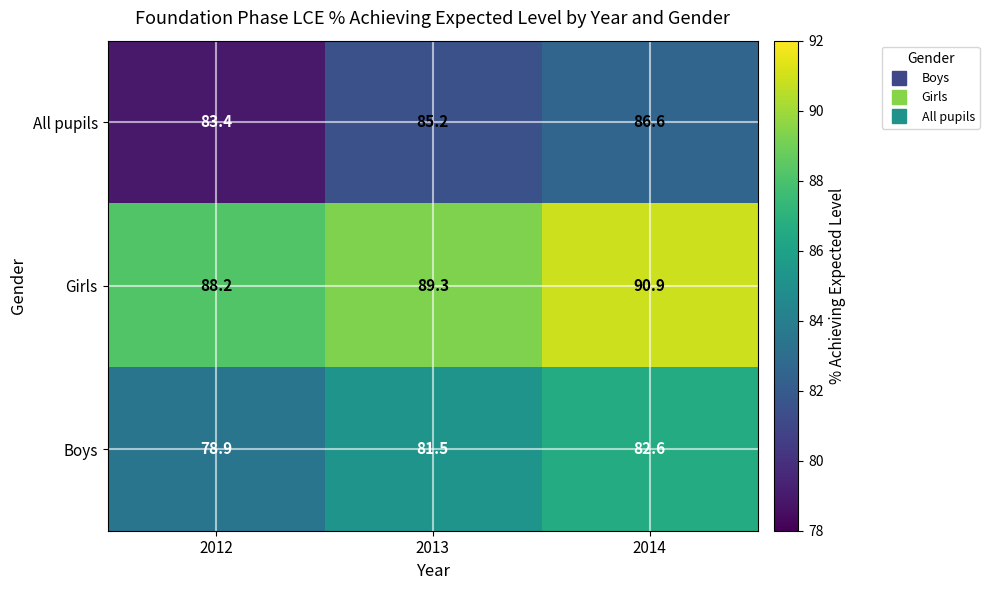

At which label does Boys first exceed 81?

2013